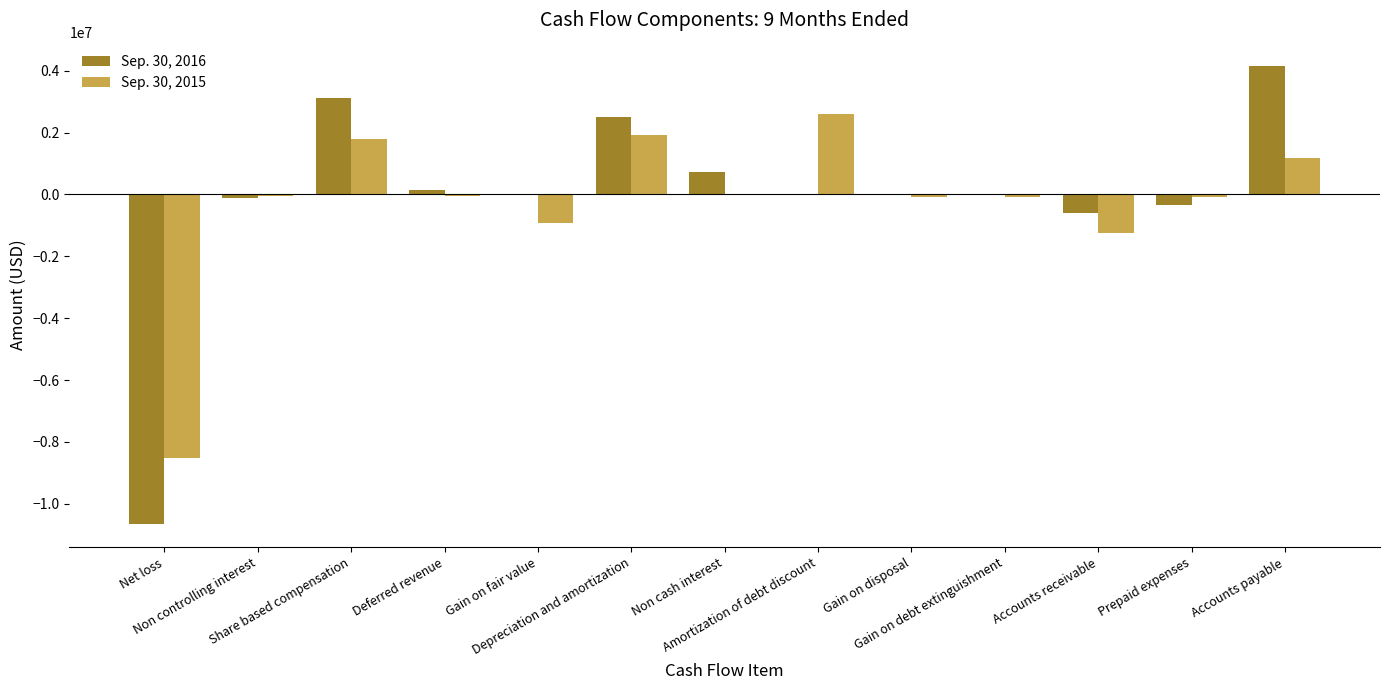

Which series has the largest total across all categories?

Sep. 30, 2016